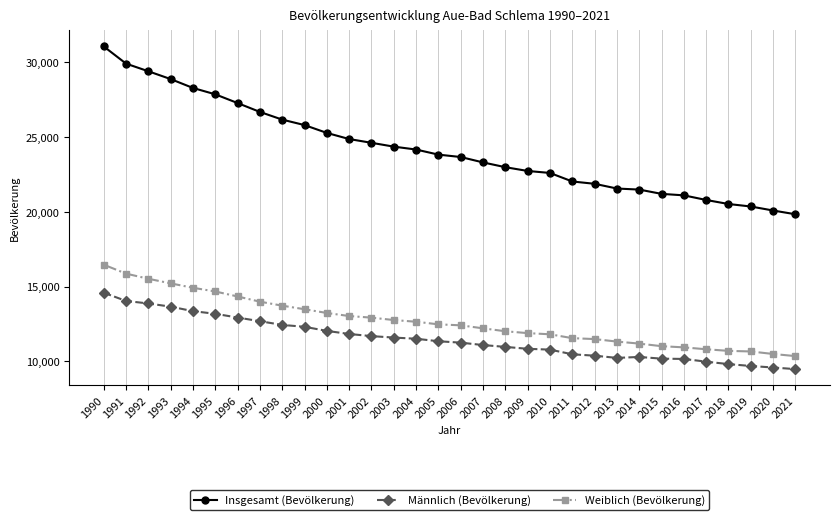

At 1995, list the series in order from largest to smallest.

Insgesamt (Bevölkerung), Weiblich (Bevölkerung), Männlich (Bevölkerung)